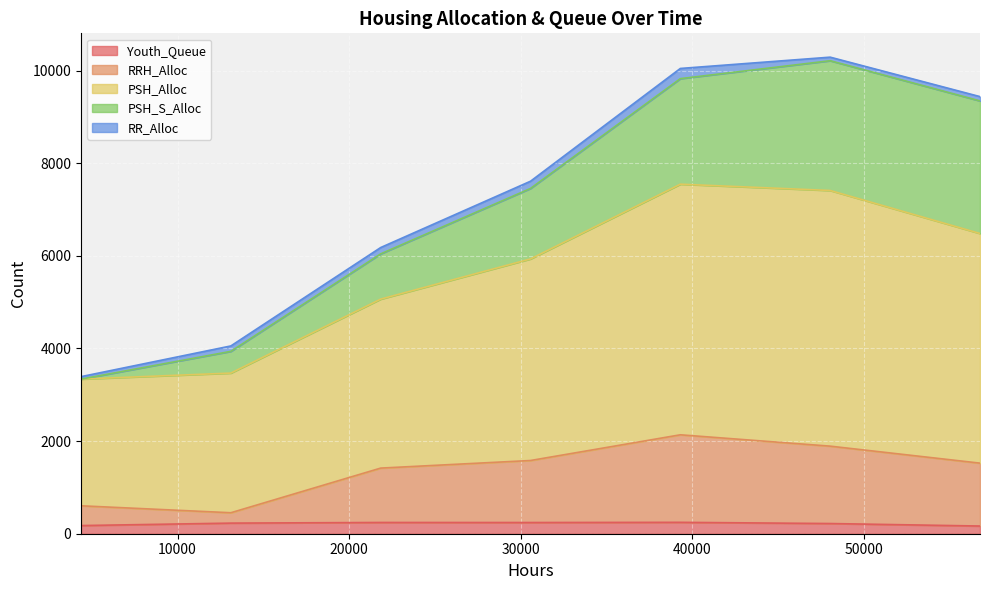

At which label does Youth_Queue first exceed 229?

21840